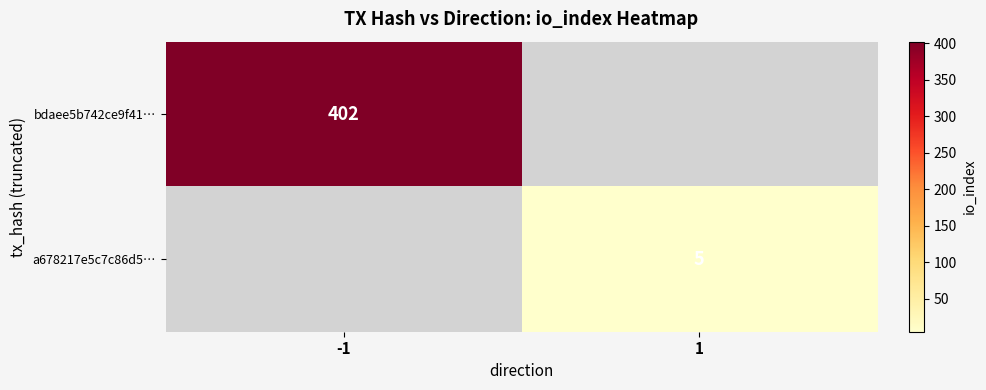

The bdaee5b742ce9f41… series shows 402 at -1. True or false?

True